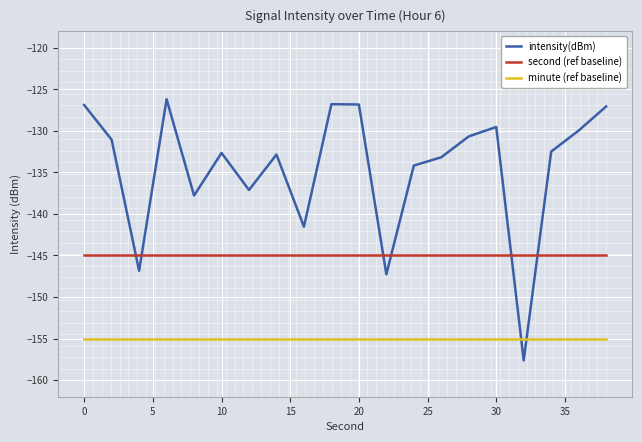

Which series has the largest range (max minus min)?

intensity(dBm)